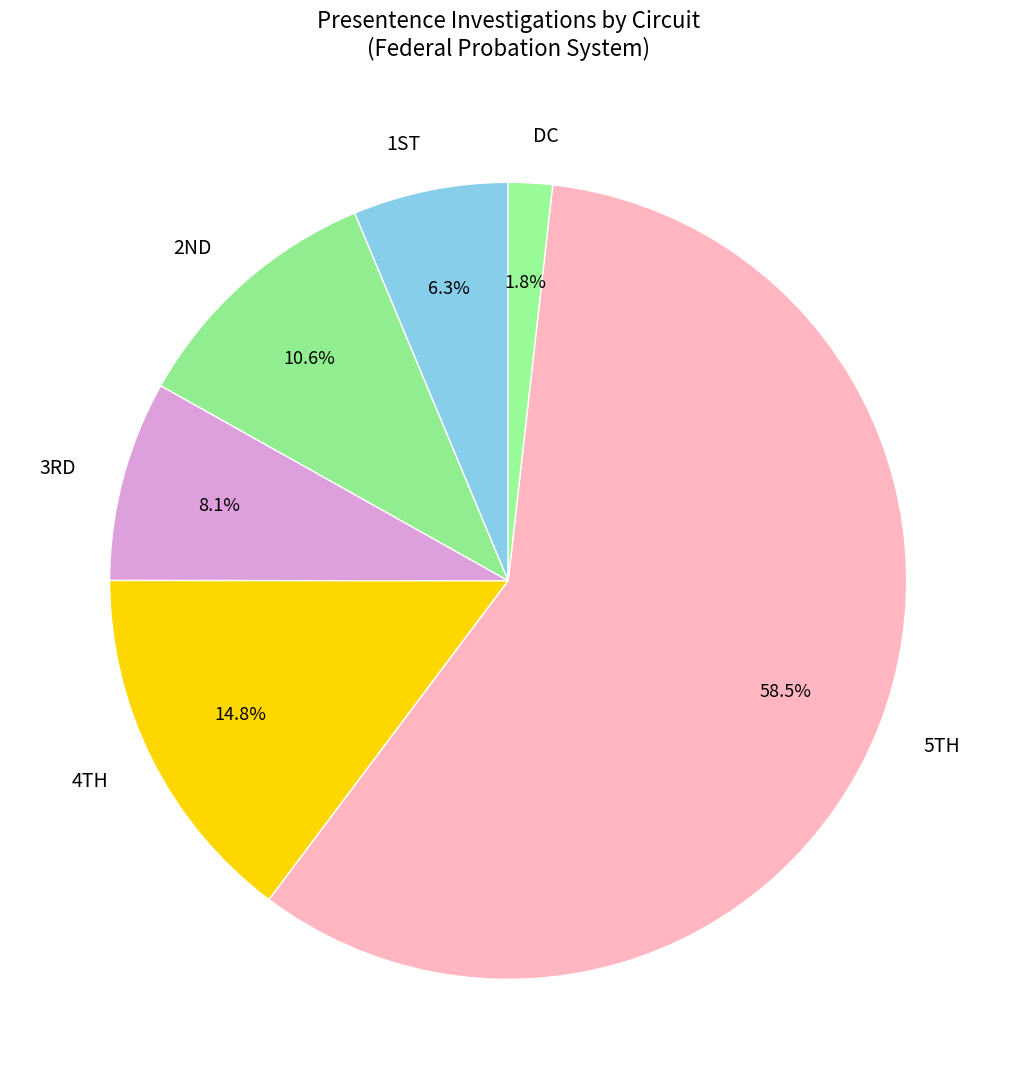

Rank the categories by value from lowest to highest.

DC, 1ST, 3RD, 2ND, 4TH, 5TH